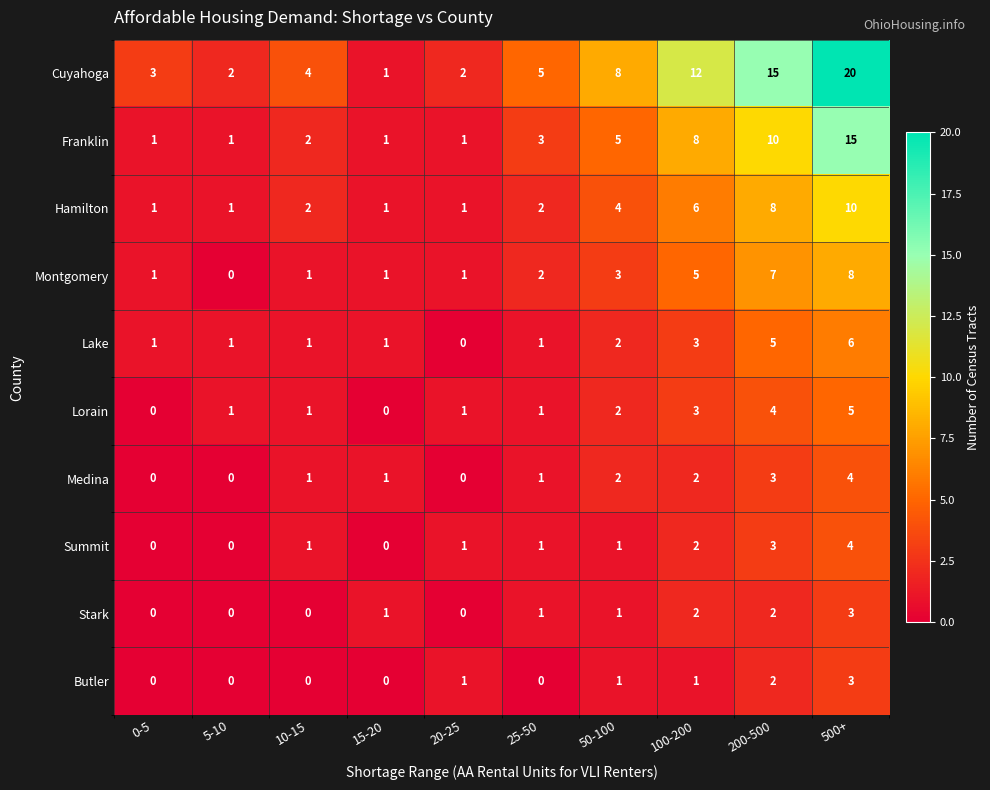

What is the greatest value displayed?

20